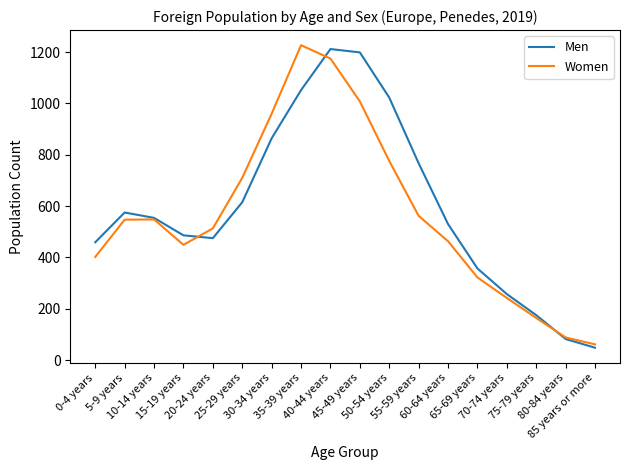

True or false: Women has a value of 442 at 25-29 years.

False